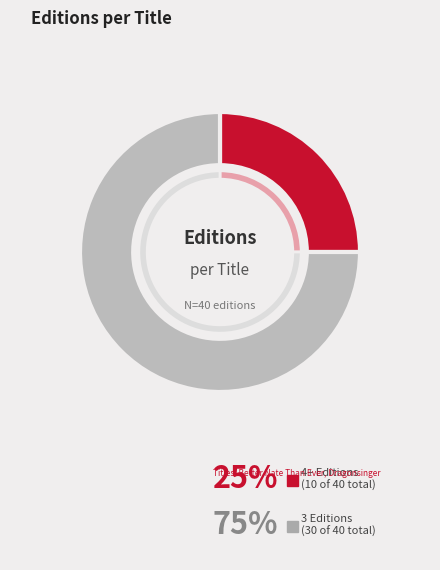

The Dark Is Rising slice represents 1% of the pie. True or false?

False